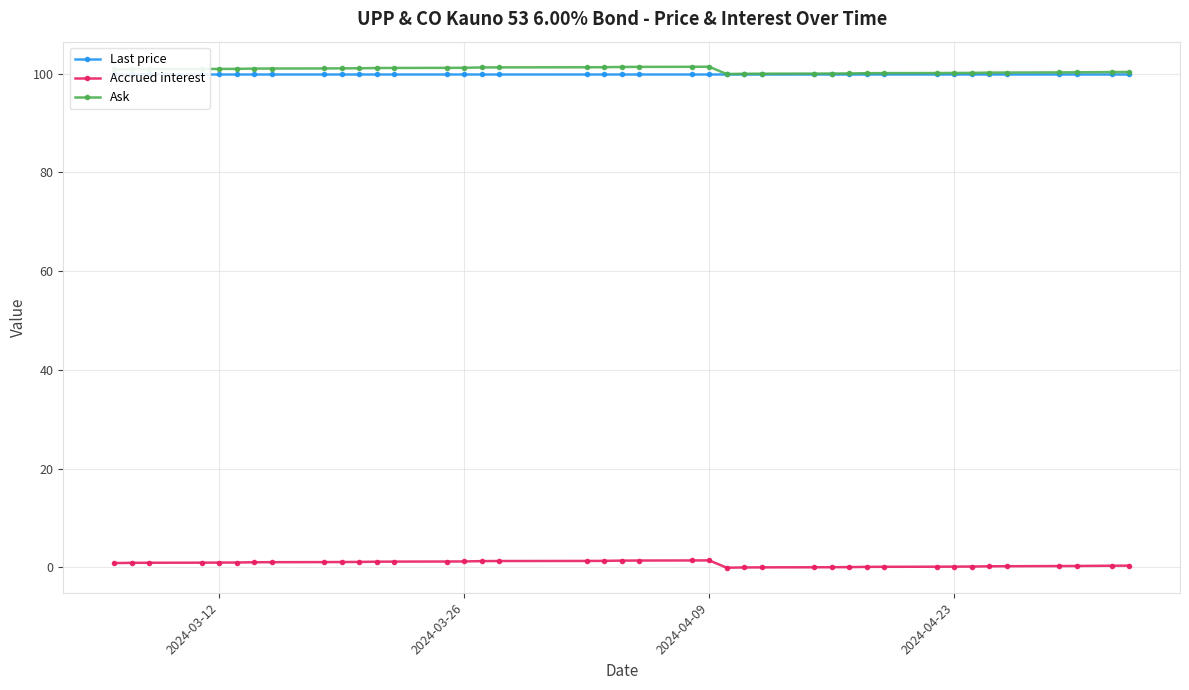

How many categories are shown in the chart?

40